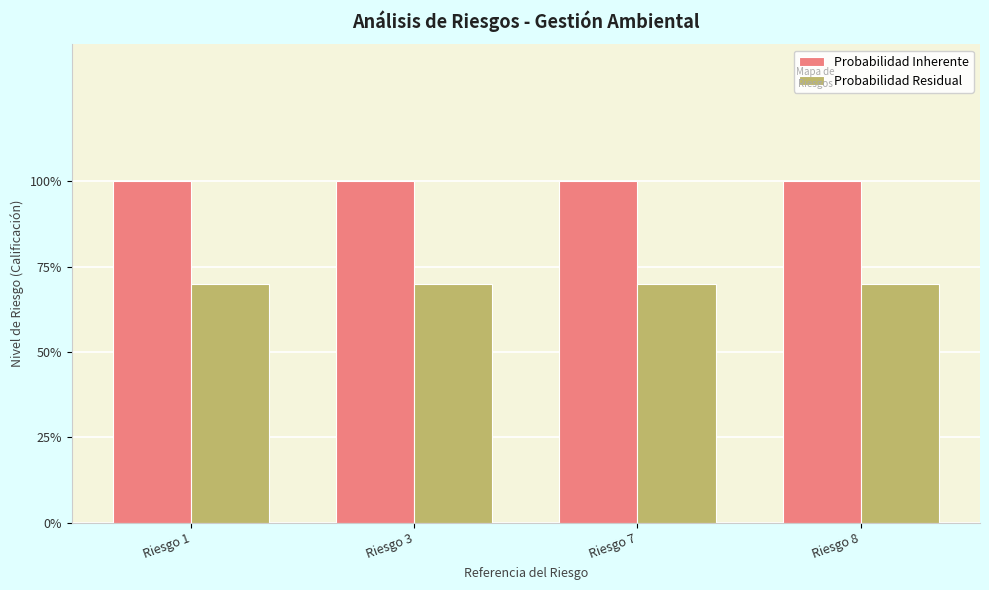

Which series changed the most between Riesgo 1 and Riesgo 8?

Probabilidad Inherente